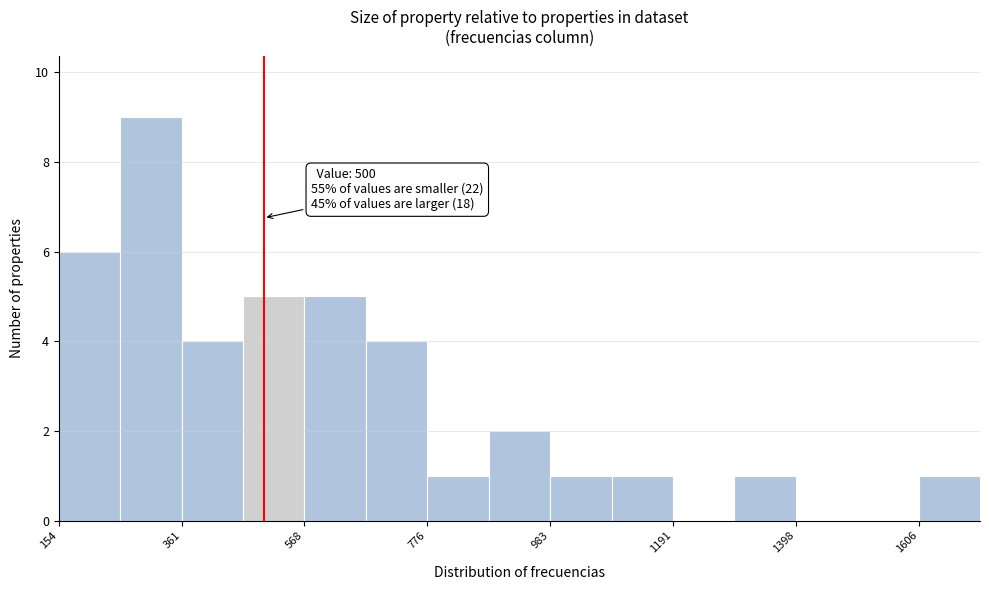

Read against the x-axis, roughly where is the centre of the tallest bar?

300